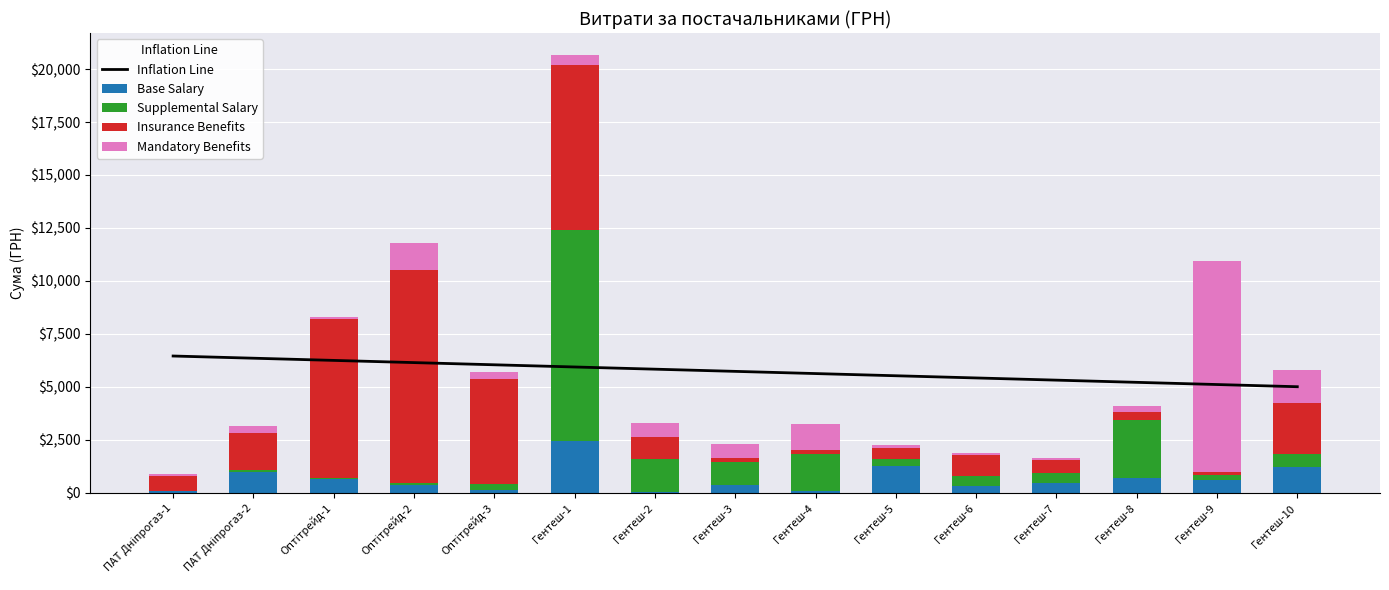

How many data points does each series have?

15